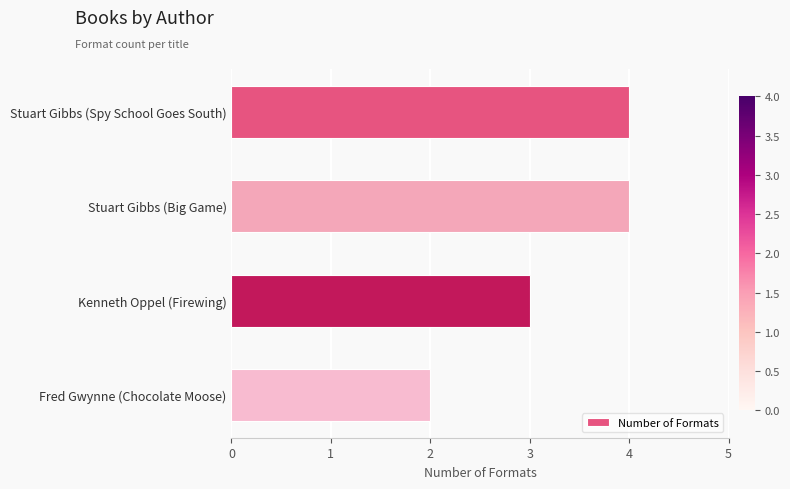

How many distinct data groups are displayed?

1